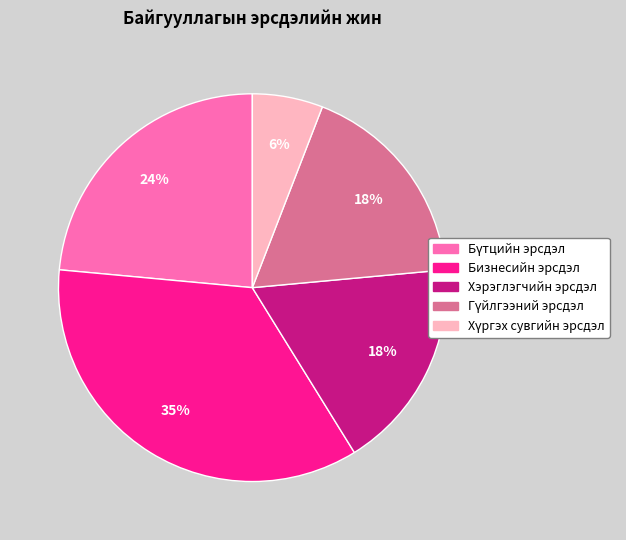

Does any single category account for the majority?

No